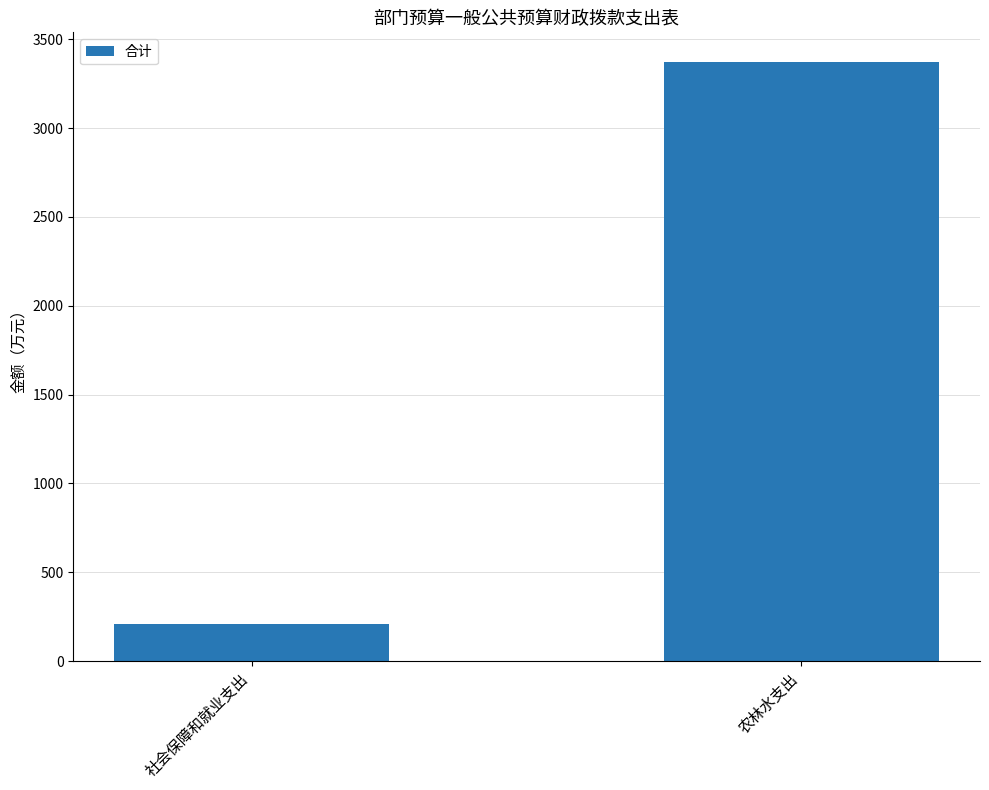

List the labels in order of value, largest first.

农林水支出, 社会保障和就业支出